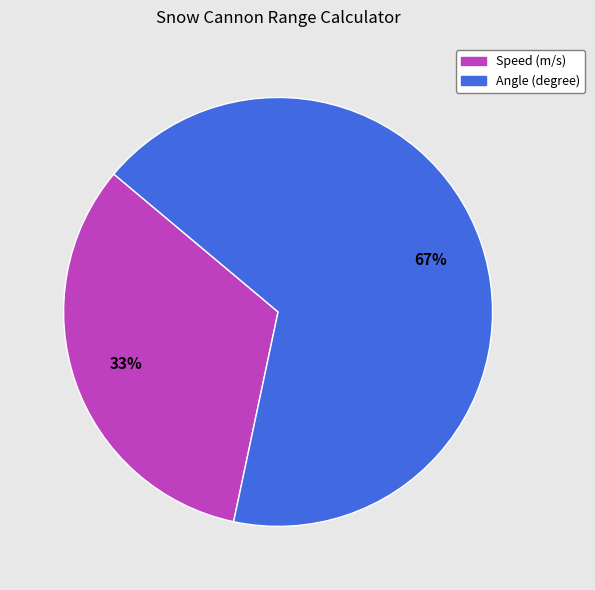

To the nearest percent, what percentage of the pie is Angle (degree)?

67%